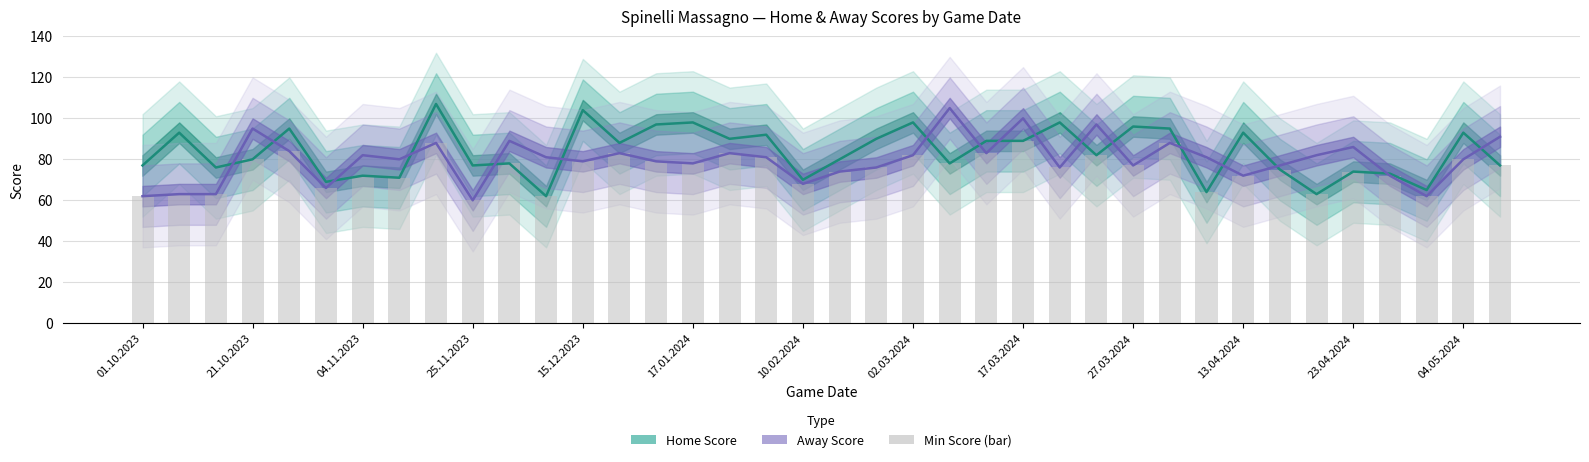

Is the value of Home Score at 10.02.2024 greater than the value of Min Score (bar) at 13.04.2024?

No